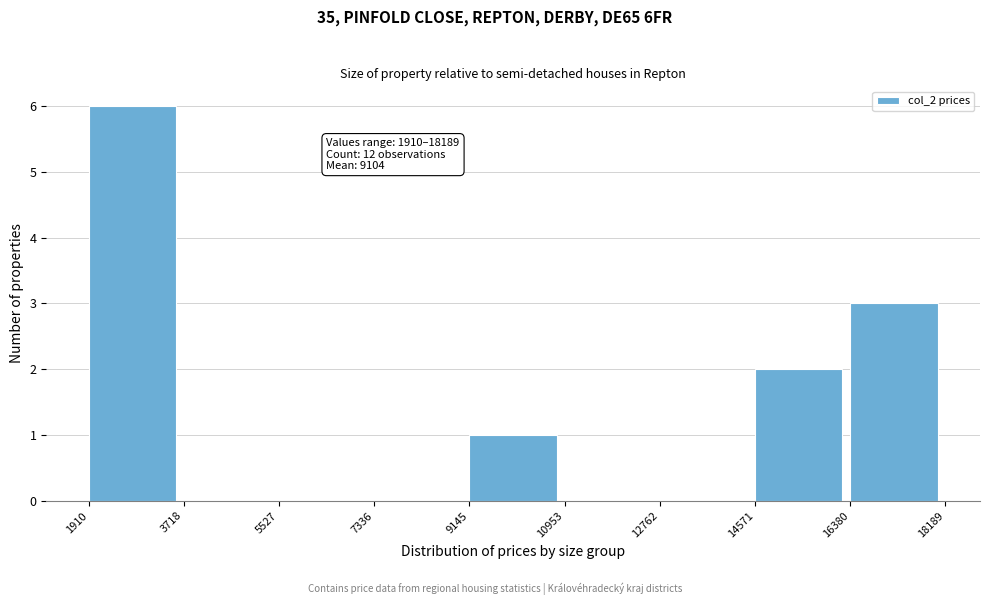

Which range on the x-axis has the tallest bar?

1910 to 3718